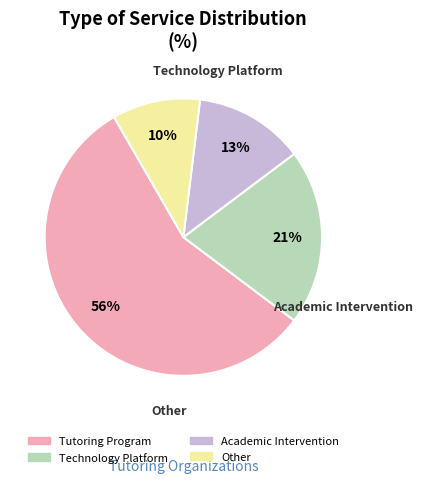

To the nearest percent, what percentage of the pie is Technology Platform?

21%